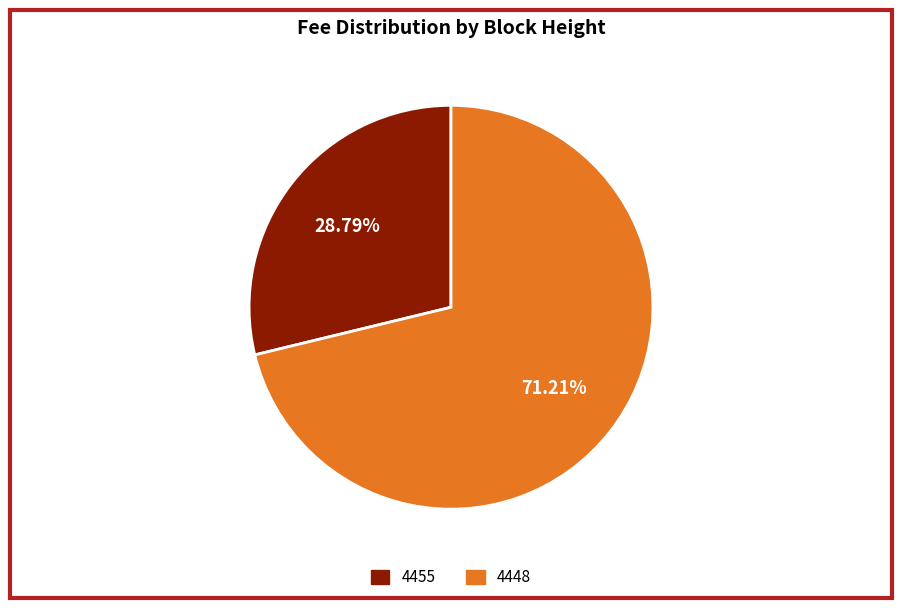

To the nearest percent, what is the difference between the largest and smallest slice percentages?

42%